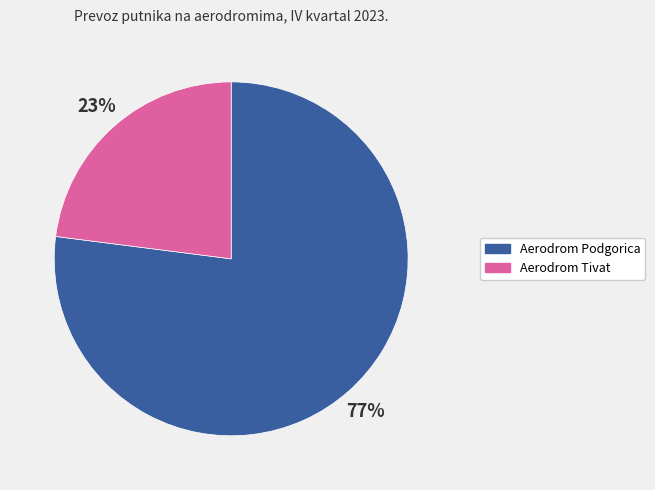

What is the ratio of the value at Aerodrom Tivat to the value at Aerodrom Podgorica?

0.3